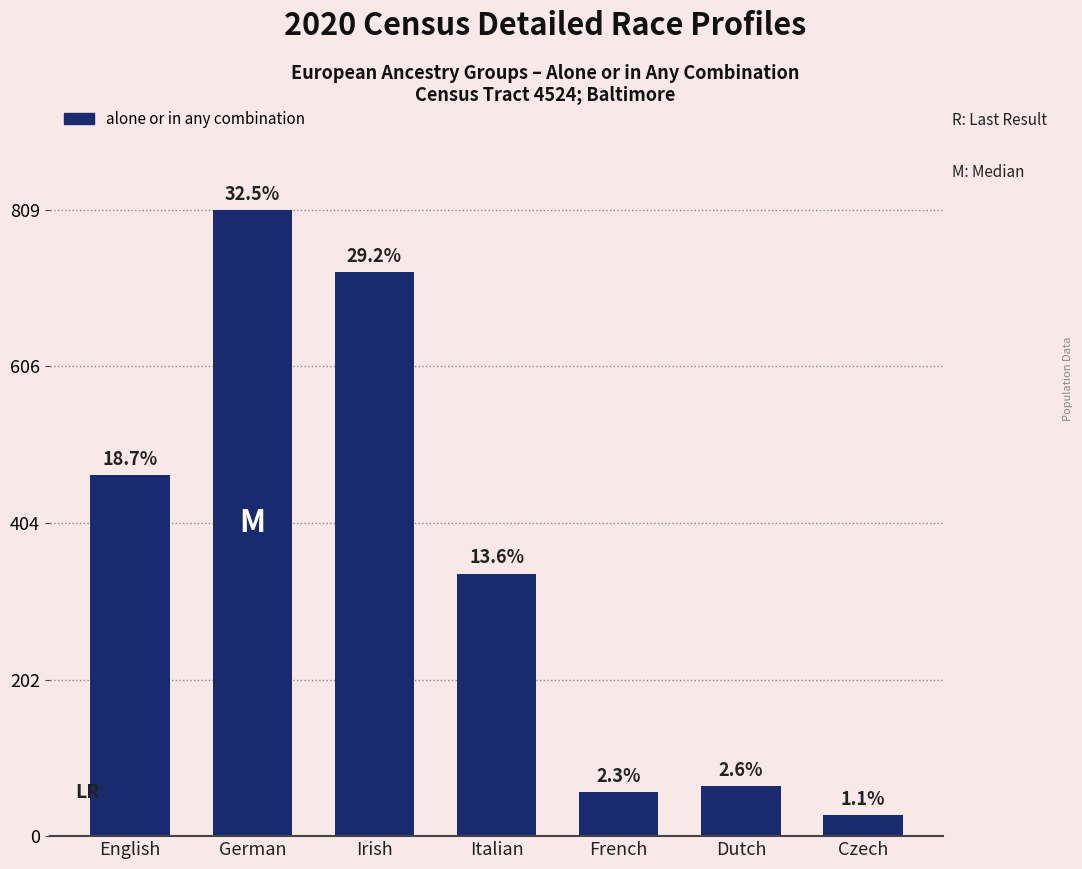

How many data points does each series have?

7